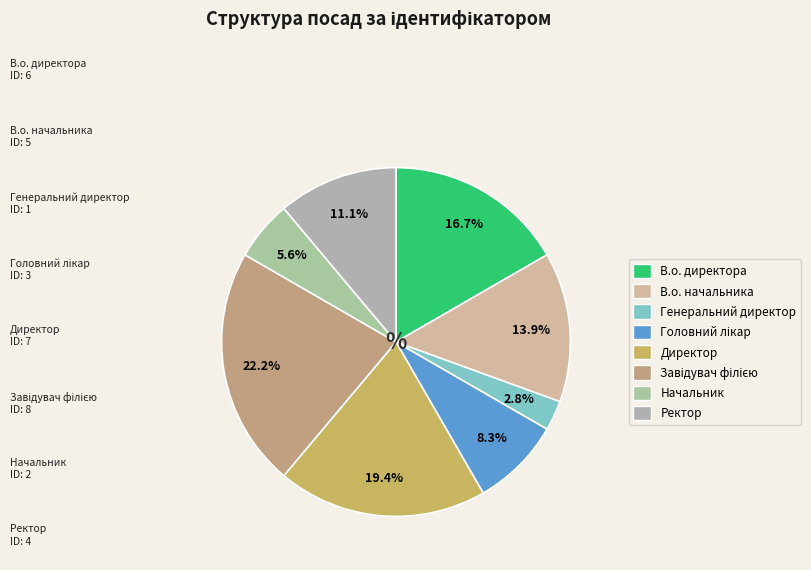

Is there any slice that represents more than half of the pie?

No